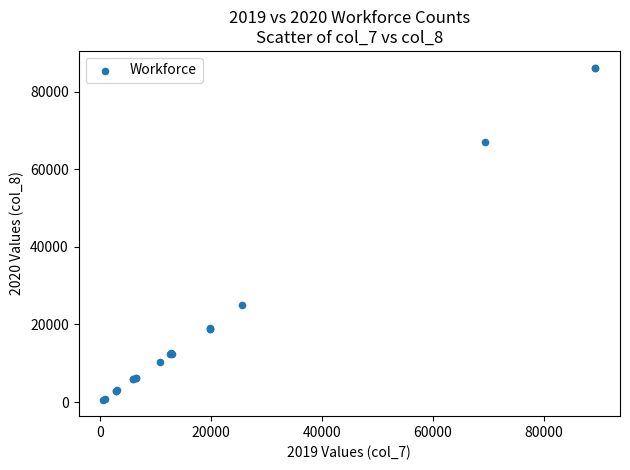

What Y value in the scatter plot is closest to 43416?

24973